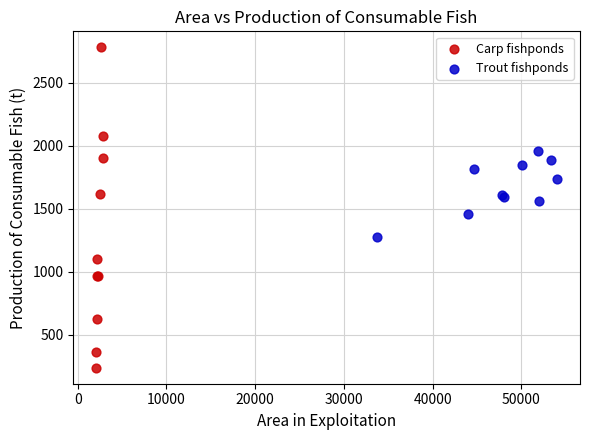

Which series reaches the maximum Y coordinate?

Carp fishponds